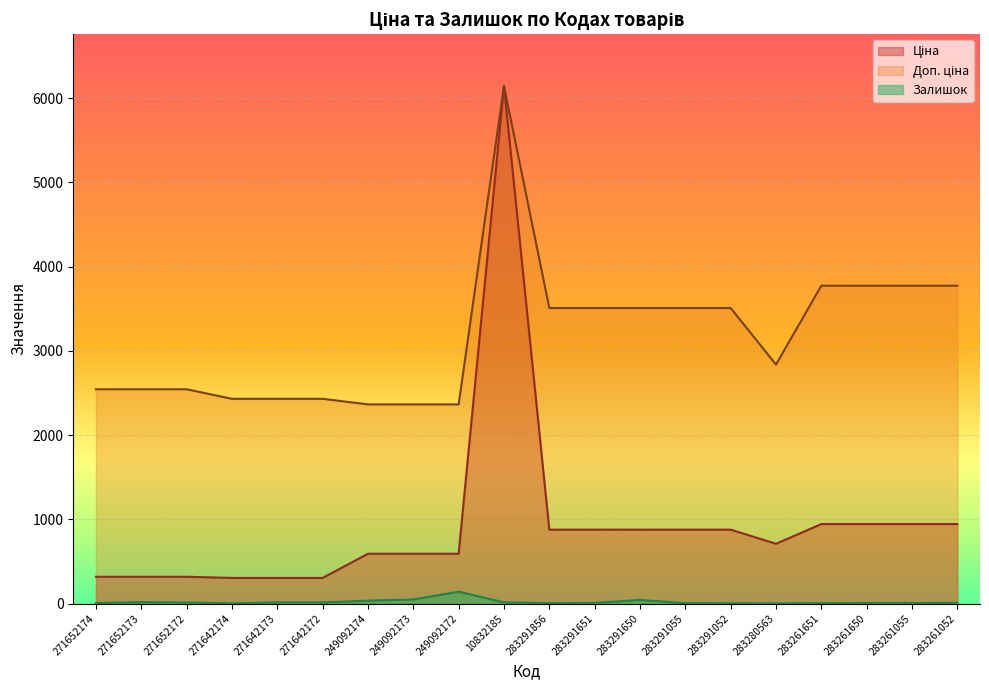

The Доп. ціна series shows 3848.7 at 283280563. True or false?

False